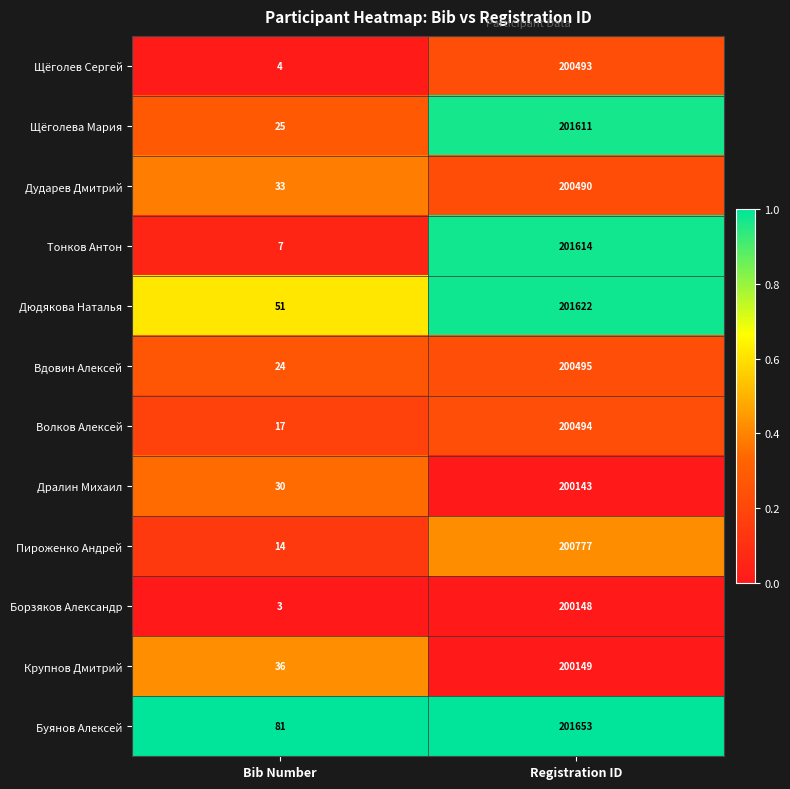

Which series has the largest range (max minus min)?

Тонков Антон